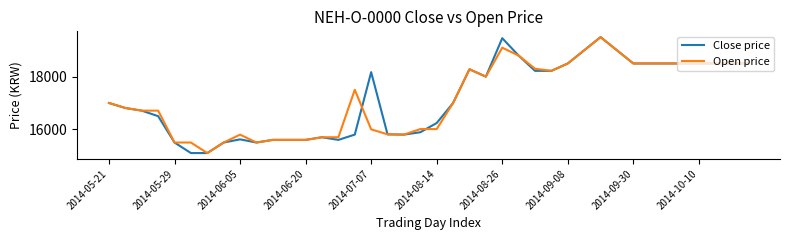

What is the minimum value for Close price?

15100